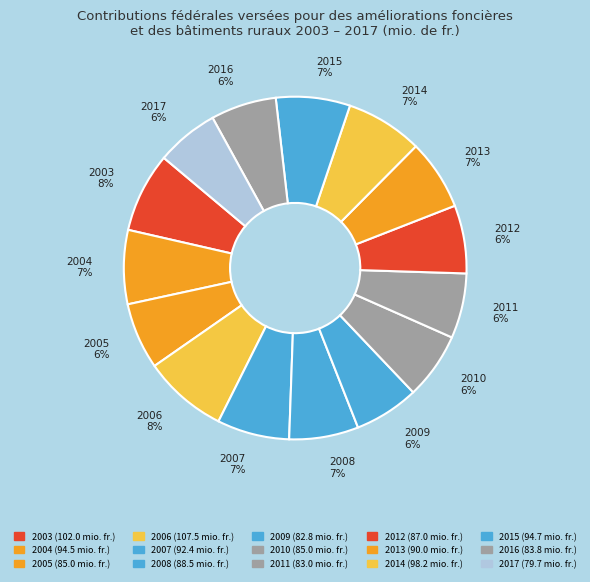

To the nearest percent, what percentage of the pie is 2005?

6%